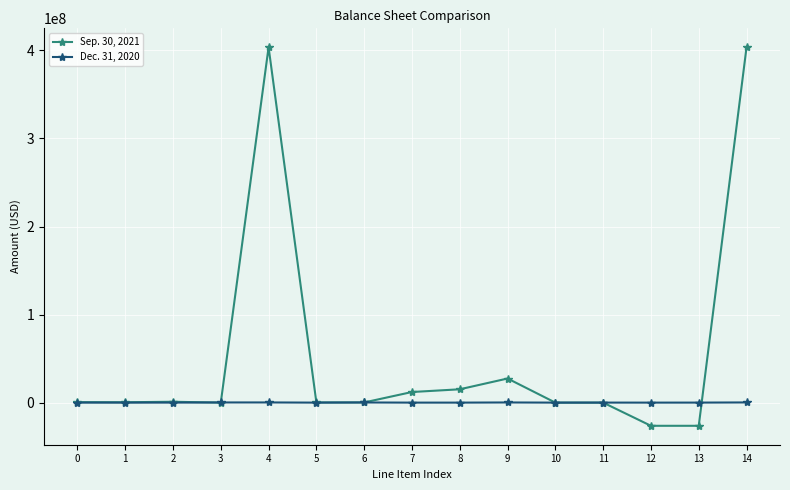

After their last crossing, which series has the higher values: Dec. 31, 2020 or Sep. 30, 2021?

Sep. 30, 2021